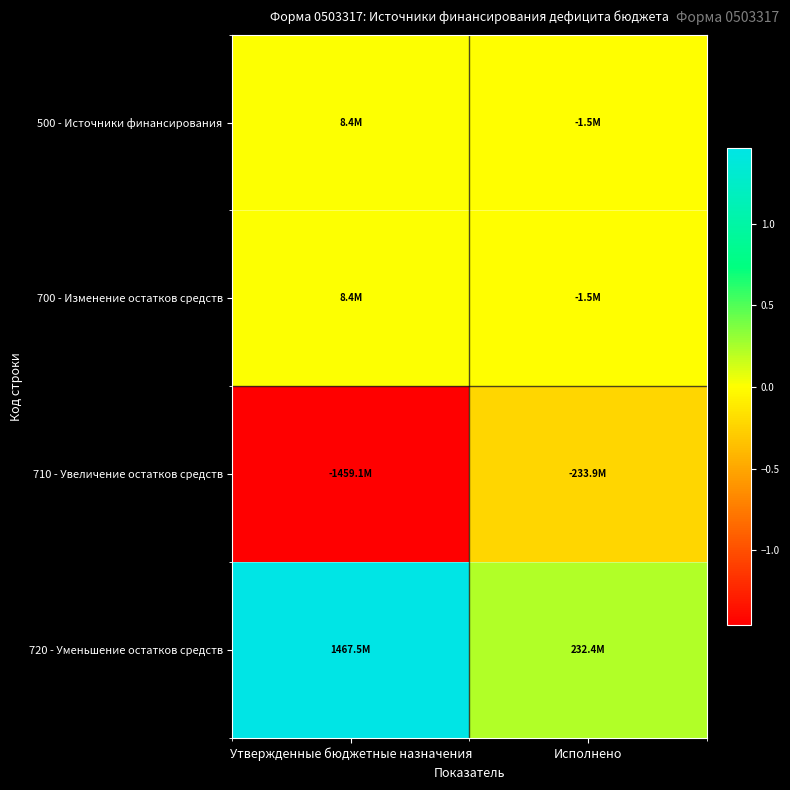

Reading left to right, what are all the values shown in this chart?

500 - Источники финансирования: Утвержденные бюджетные назначения=8412355.5	Исполнено=-1495217.5
700 - Изменение остатков средств: Утвержденные бюджетные назначения=8412355.5	Исполнено=-1495217.5
710 - Увеличение остатков средств: Утвержденные бюджетные назначения=-1459107852.6	Исполнено=-233933999.3
720 - Уменьшение остатков средств: Утвержденные бюджетные назначения=1467520208.1	Исполнено=232438781.8